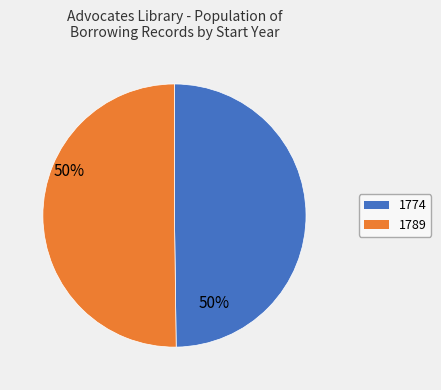

How many segments does this pie chart have?

2